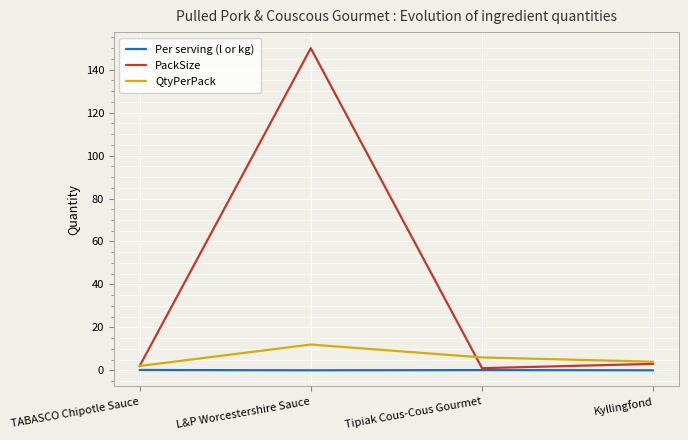

What is the difference between the maximum and second lowest values in the PackSize series?

148.1